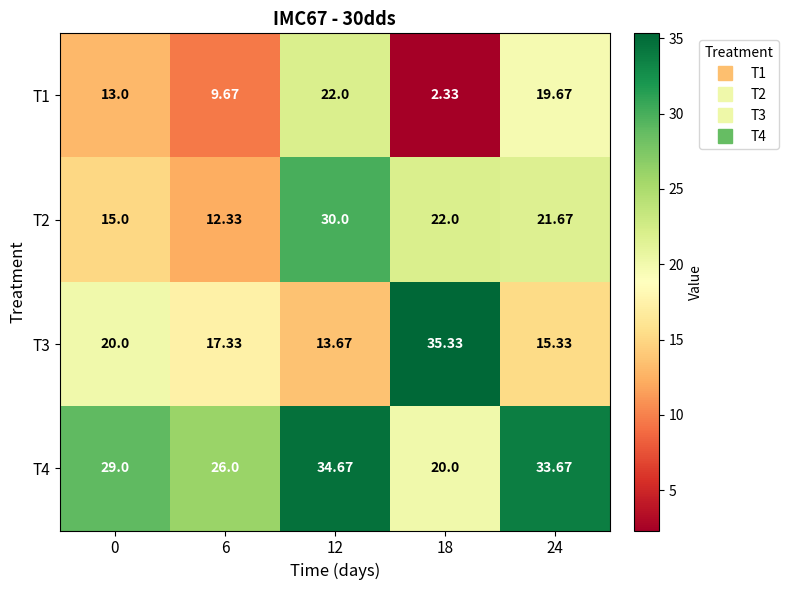

How many values in the T4 series are below 29?

2